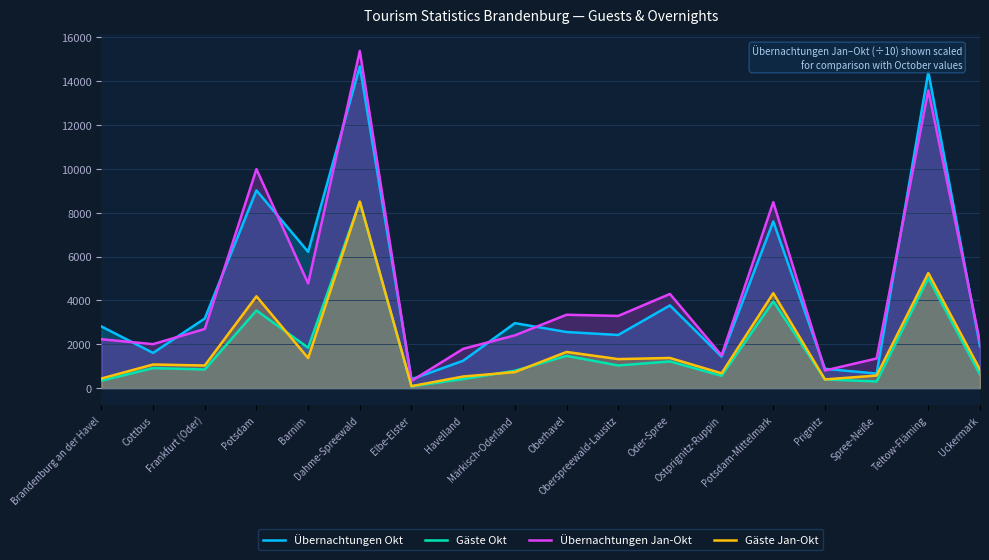

What is the greatest value displayed?

15376.5